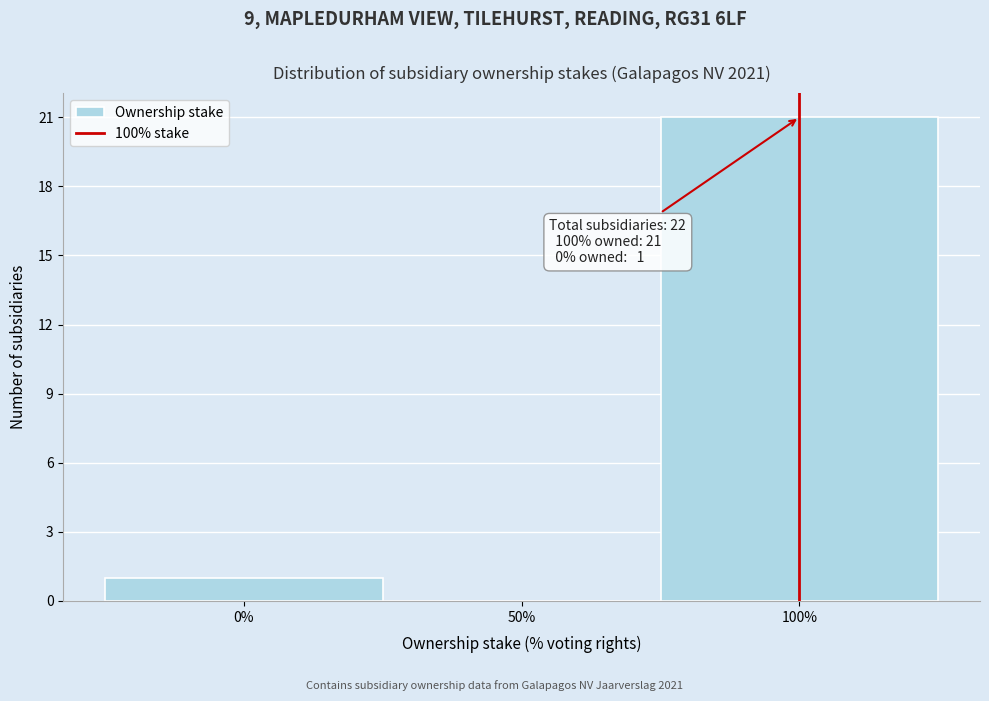

Reading right to left, what are all the values shown in this chart?

100%=21	50%=0	0%=1